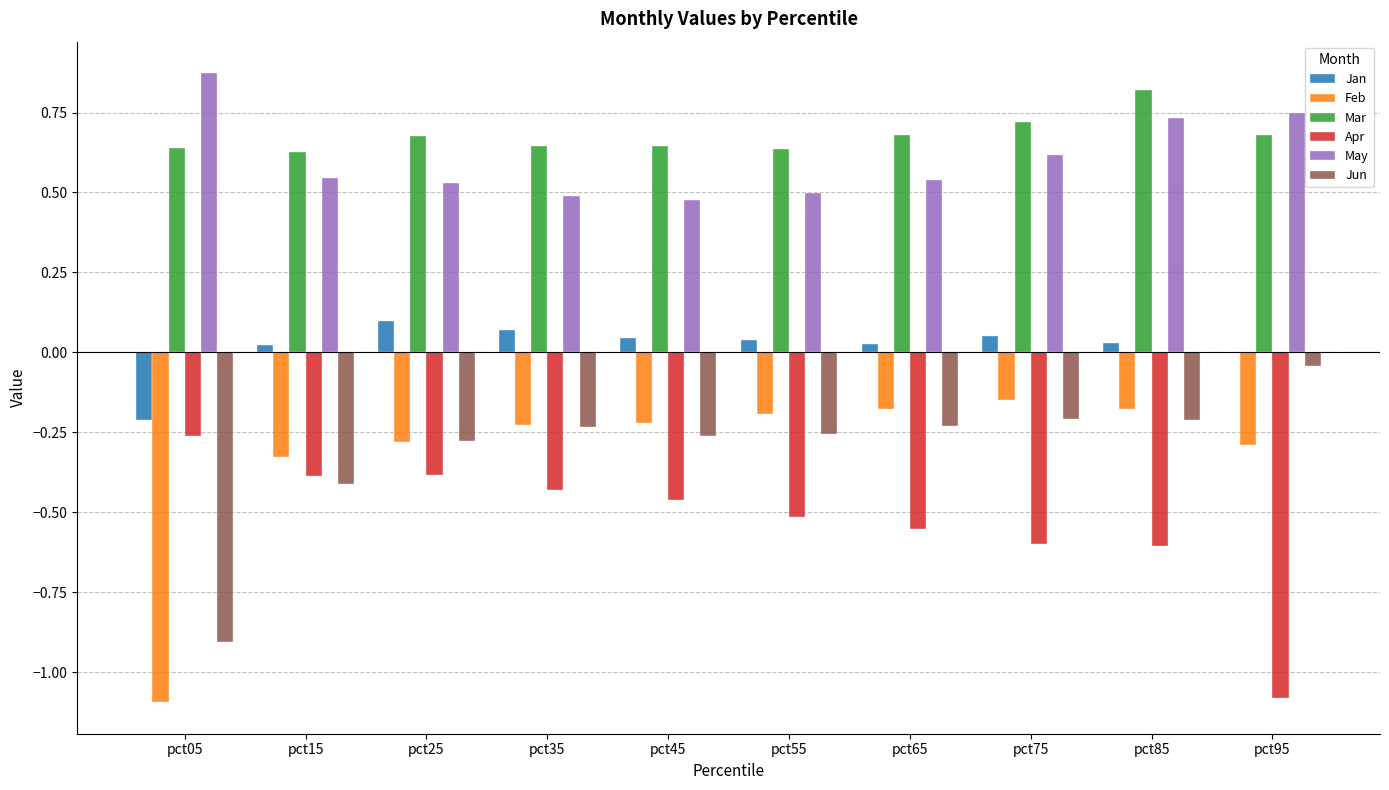

Which label corresponds to the largest value in the chart?

pct05